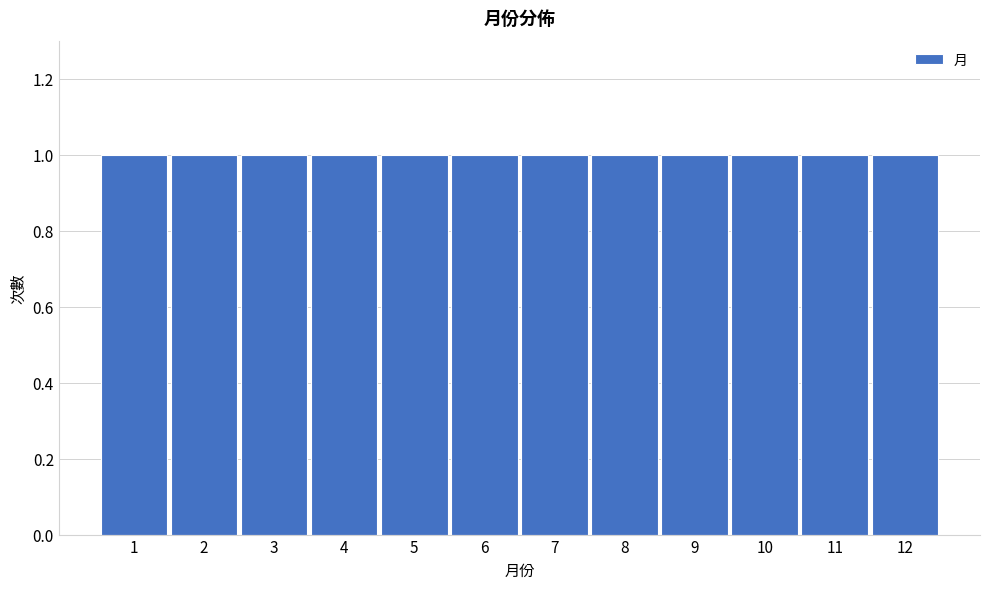

Reading left to right, transcribe this chart: for each bar, give the range it covers on the x-axis and its height. The values are not printed on the chart, so give them approximately, as read against the axis.

0.5 to 1.5: 1
1.5 to 2.5: 1
2.5 to 3.5: 1
3.5 to 4.5: 1
4.5 to 5.5: 1
5.5 to 6.5: 1
6.5 to 7.5: 1
7.5 to 8.5: 1
8.5 to 9.5: 1
9.5 to 10.5: 1
10.5 to 11.5: 1
11.5 to 12.5: 1